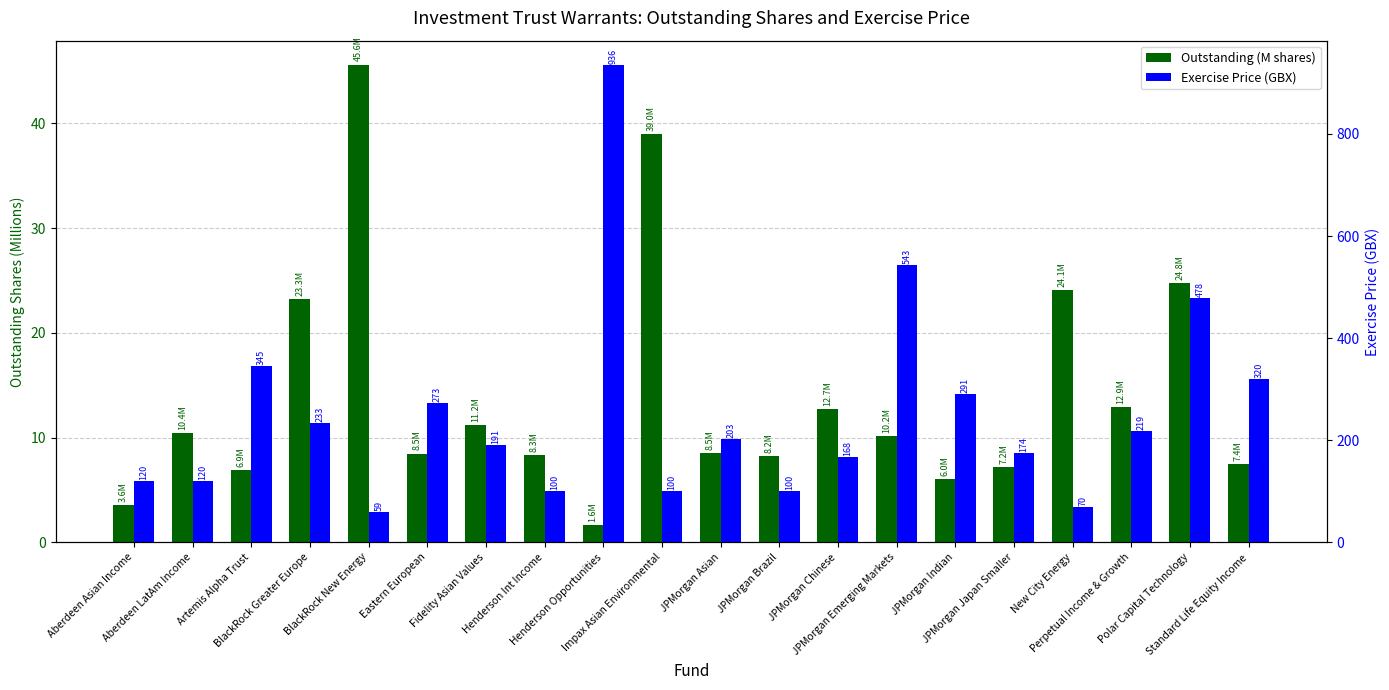

Is it true that Outstanding (M shares) equals 1.6 at Henderson Opportunities?

True